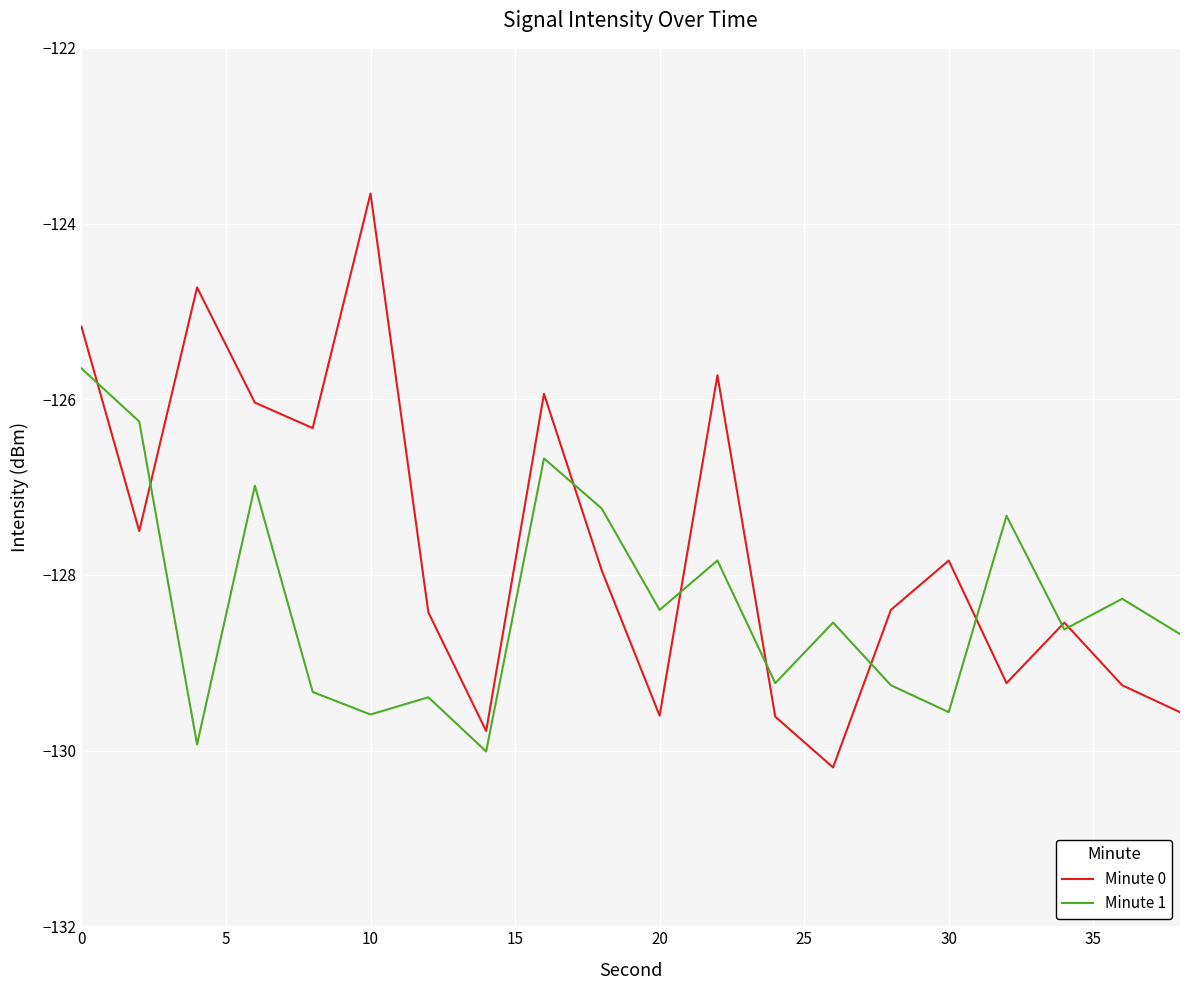

What is the minimum value for Minute 1?

-130.0